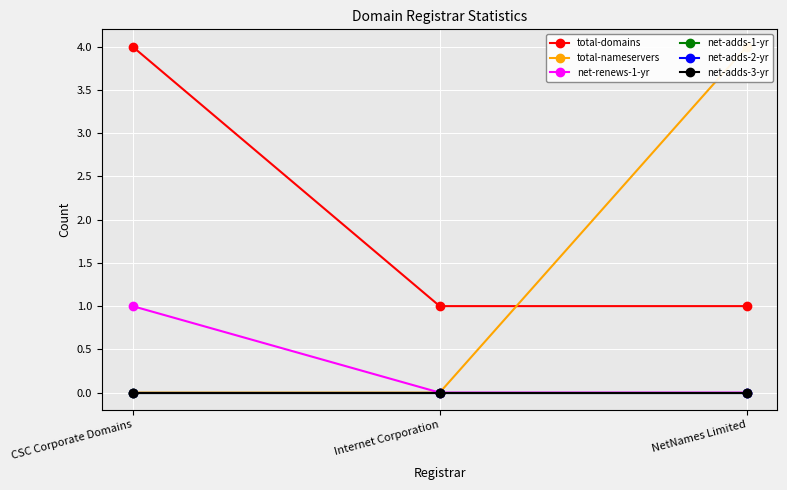

What are all the series names shown in the legend?

total-domains, total-nameservers, net-renews-1-yr, net-adds-1-yr, net-adds-2-yr, net-adds-3-yr